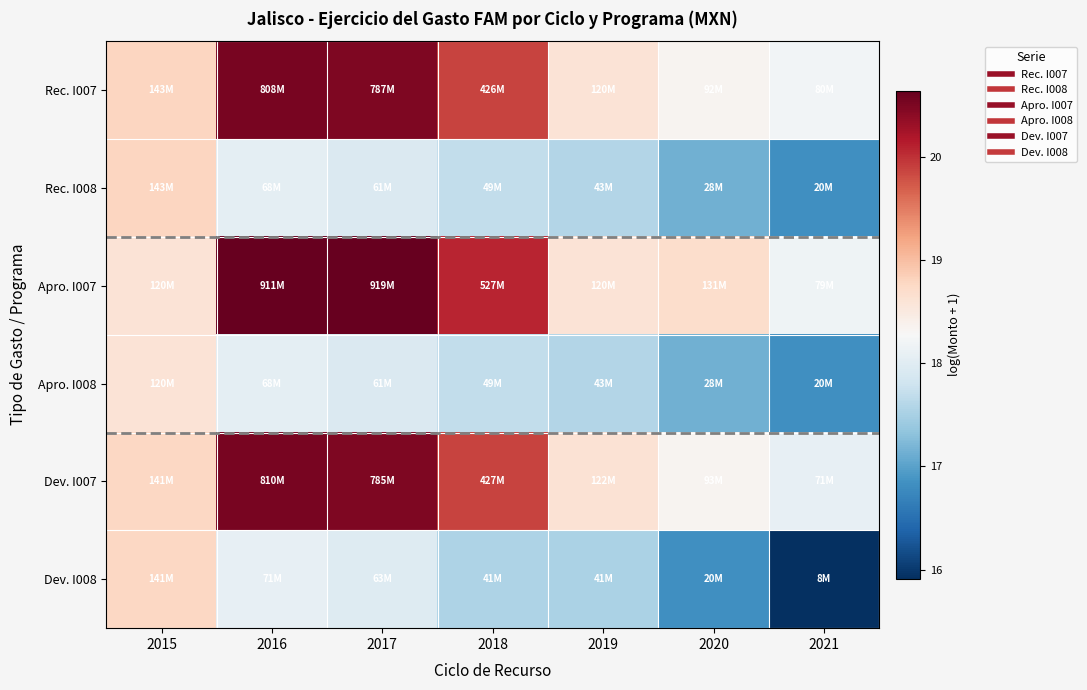

How many categories are shown in the chart?

7